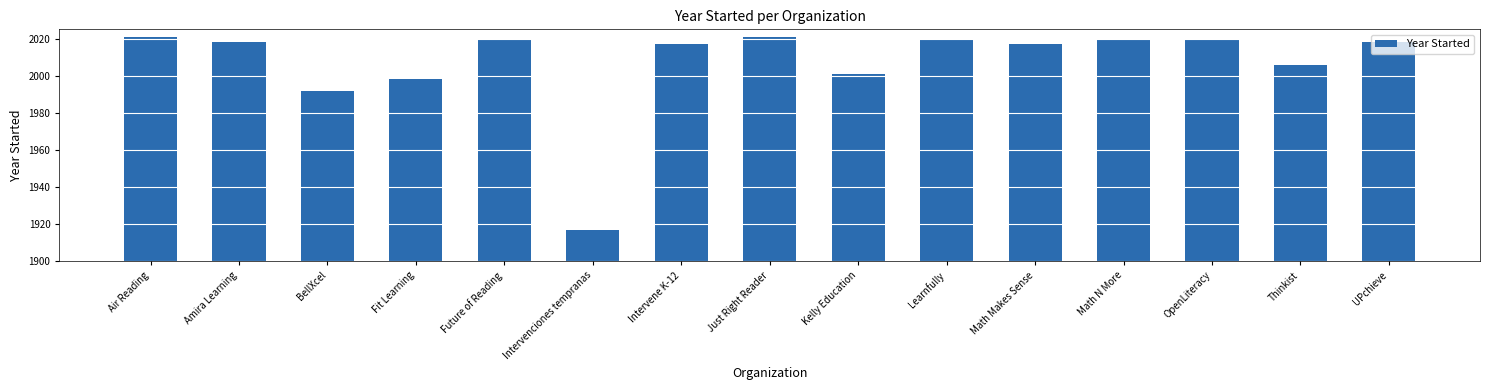

What is the difference between the second highest and second lowest values?

29